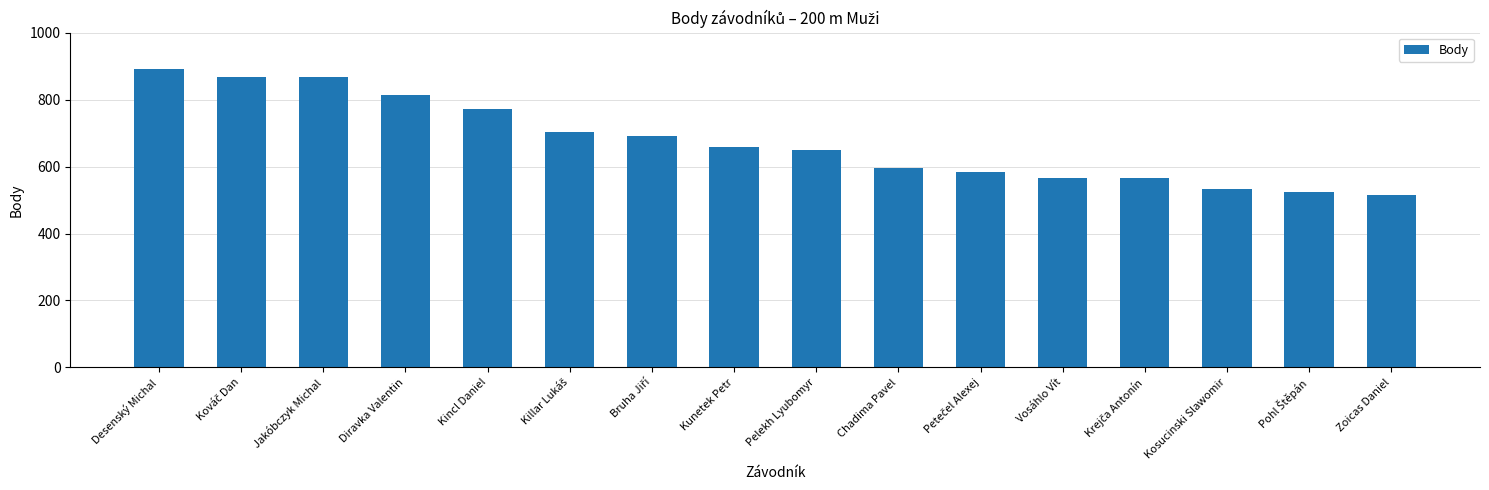

Is it true that the value at Kosucinski Slawomir is 793?

False